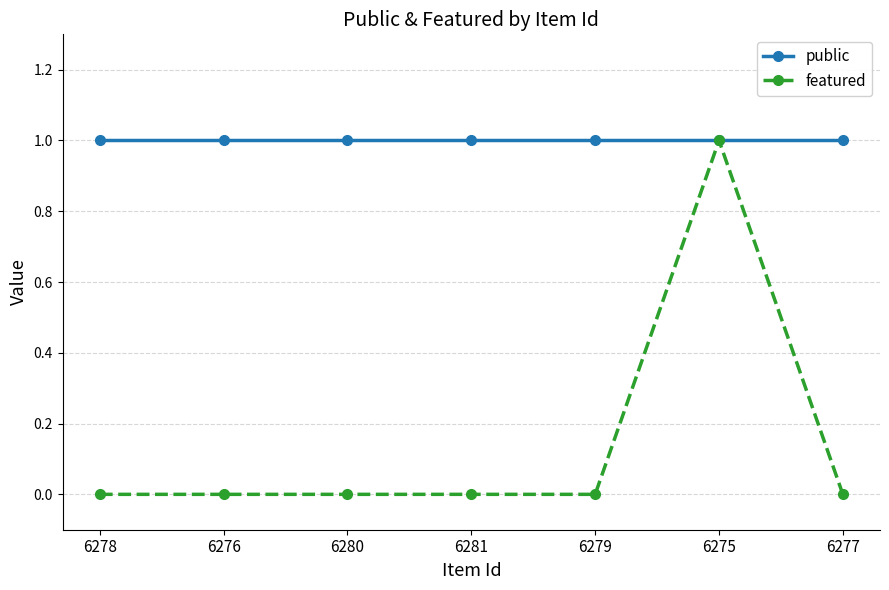

How many distinct data groups are displayed?

2